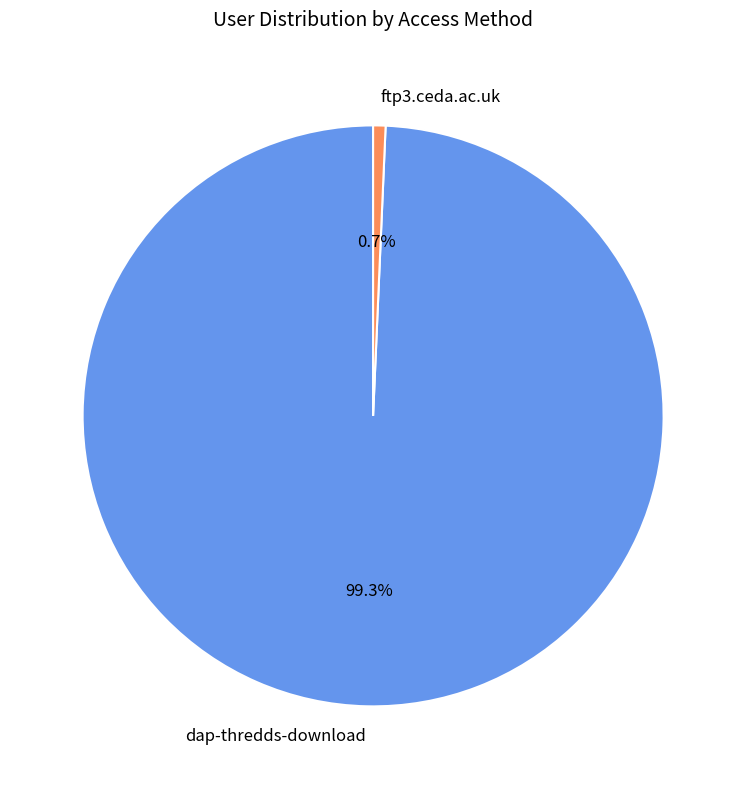

Rank the categories by value from highest to lowest.

dap-thredds-download, ftp3.ceda.ac.uk